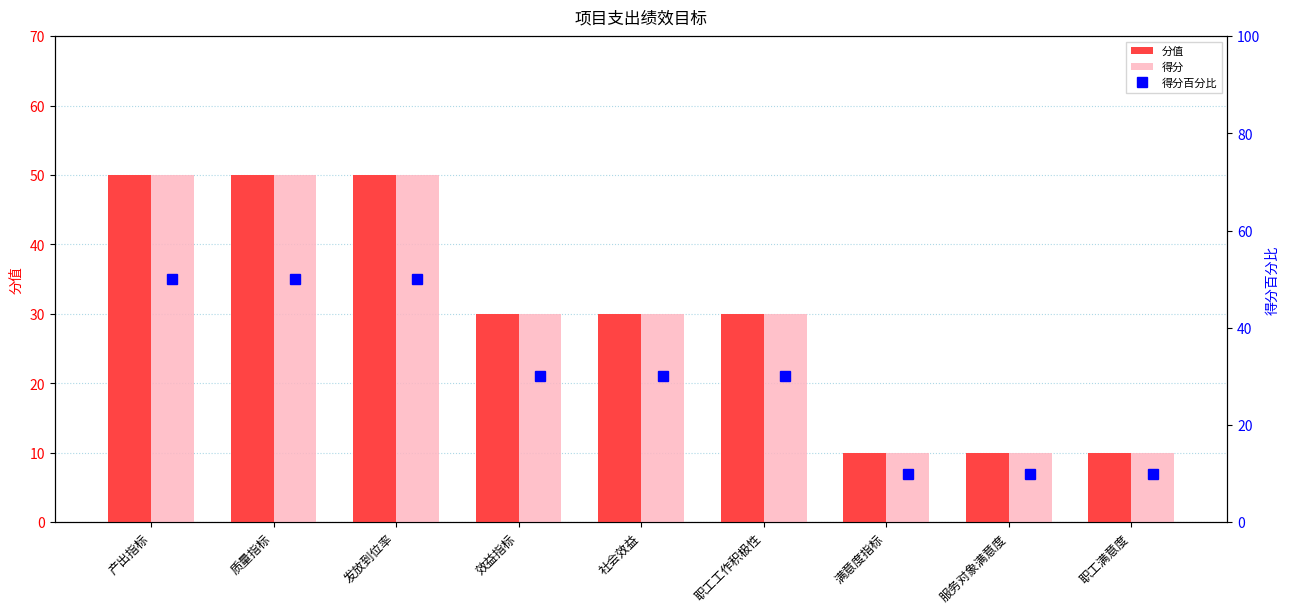

The 得分百分比 series shows 14 at 质量指标. True or false?

False